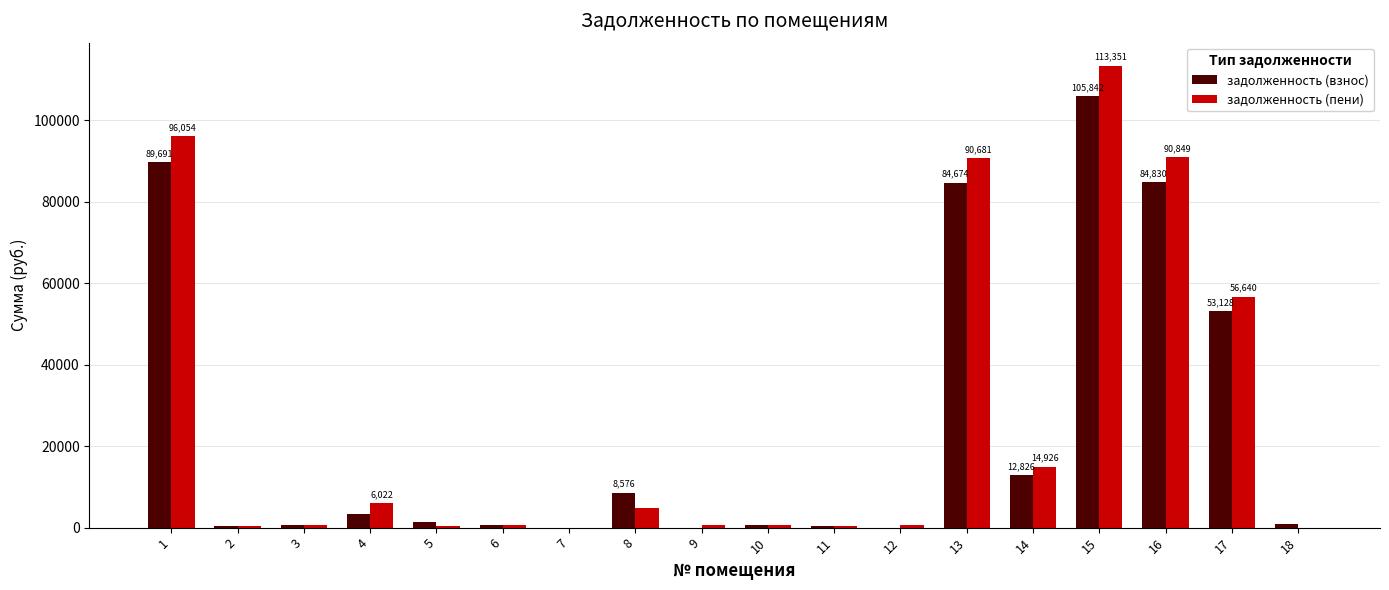

The value of задолженность (пени) at 18 is -78843.8. True or false?

False